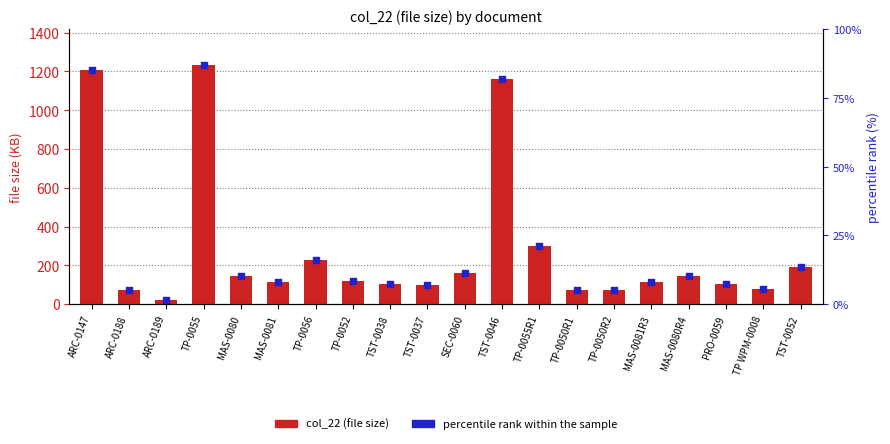

Is the value of percentile rank within the sample at TP-0055 greater than the value of col_22 (file size) at SEC-0060?

Yes